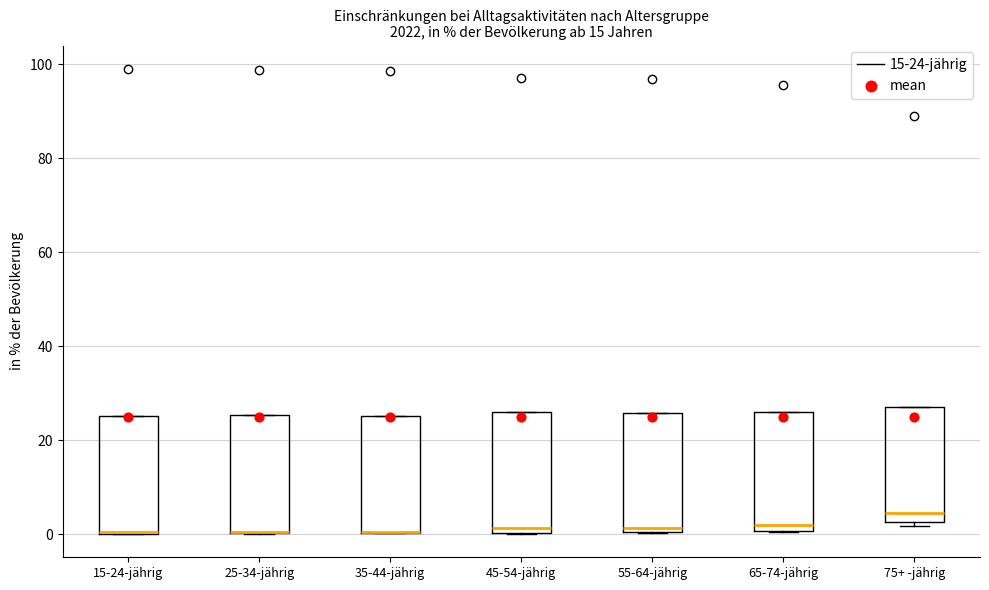

Where is the upper edge of the box for 25-34-jährig on the y-axis? The values are not printed on the chart, so give them approximately, as read against the axis.

26